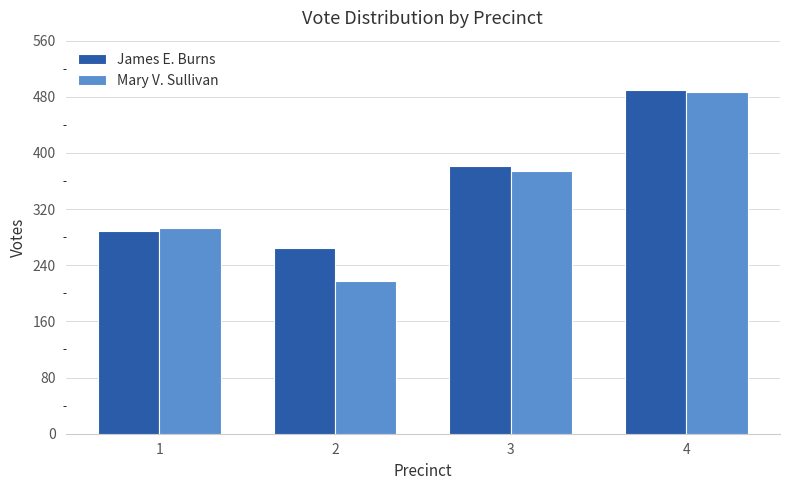

What is the sum of the Mary V. Sullivan values at 2 and 3?

592